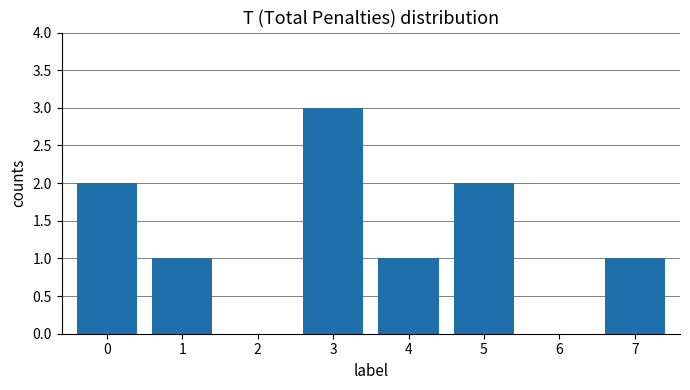

True or false: the data shows 0 at 6.

True